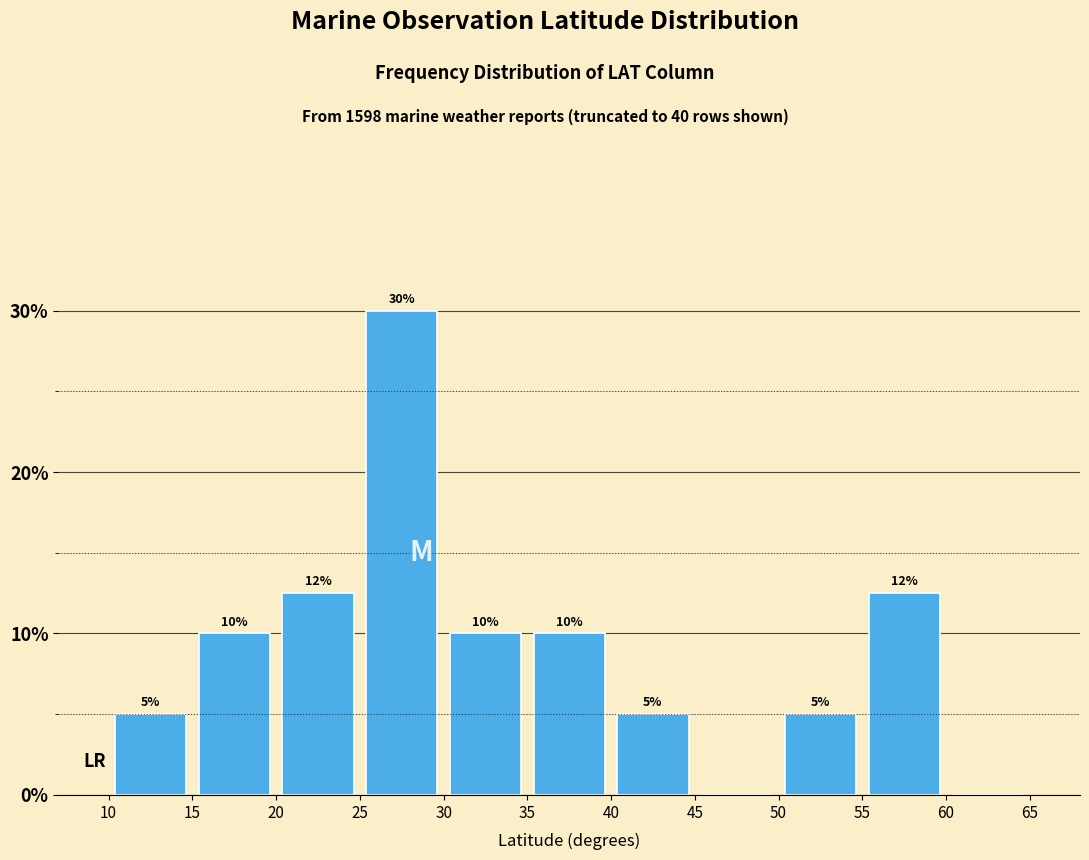

Over which range of the x-axis is the bar tallest?

25 to 30